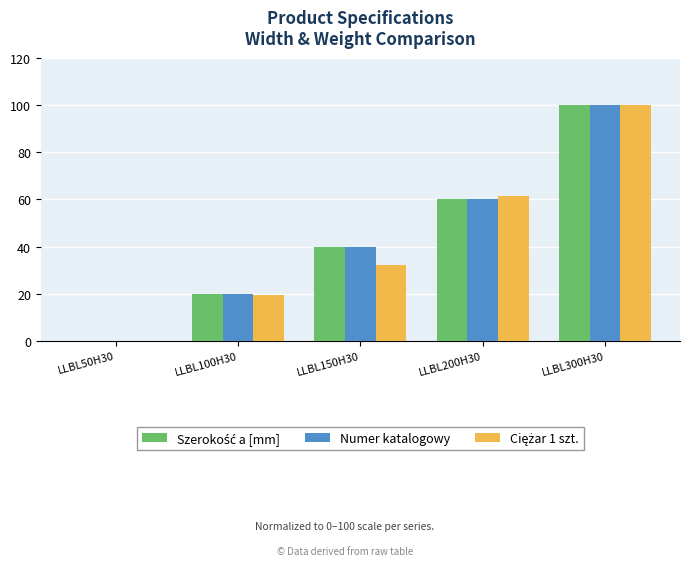

At which category does the chart reach its peak across all series?

LLBL300H30